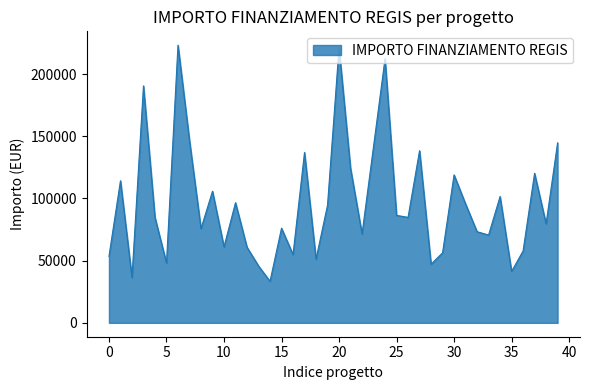

What is the maximum value shown in the chart?

223255.9